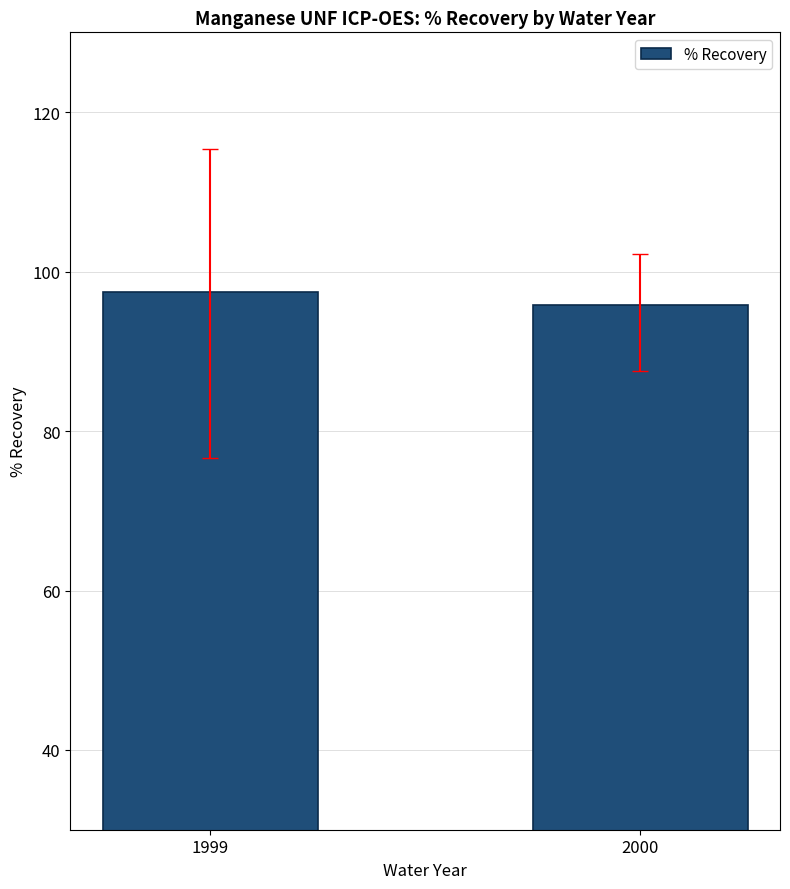

Count the values in the range 95 to 97.

1